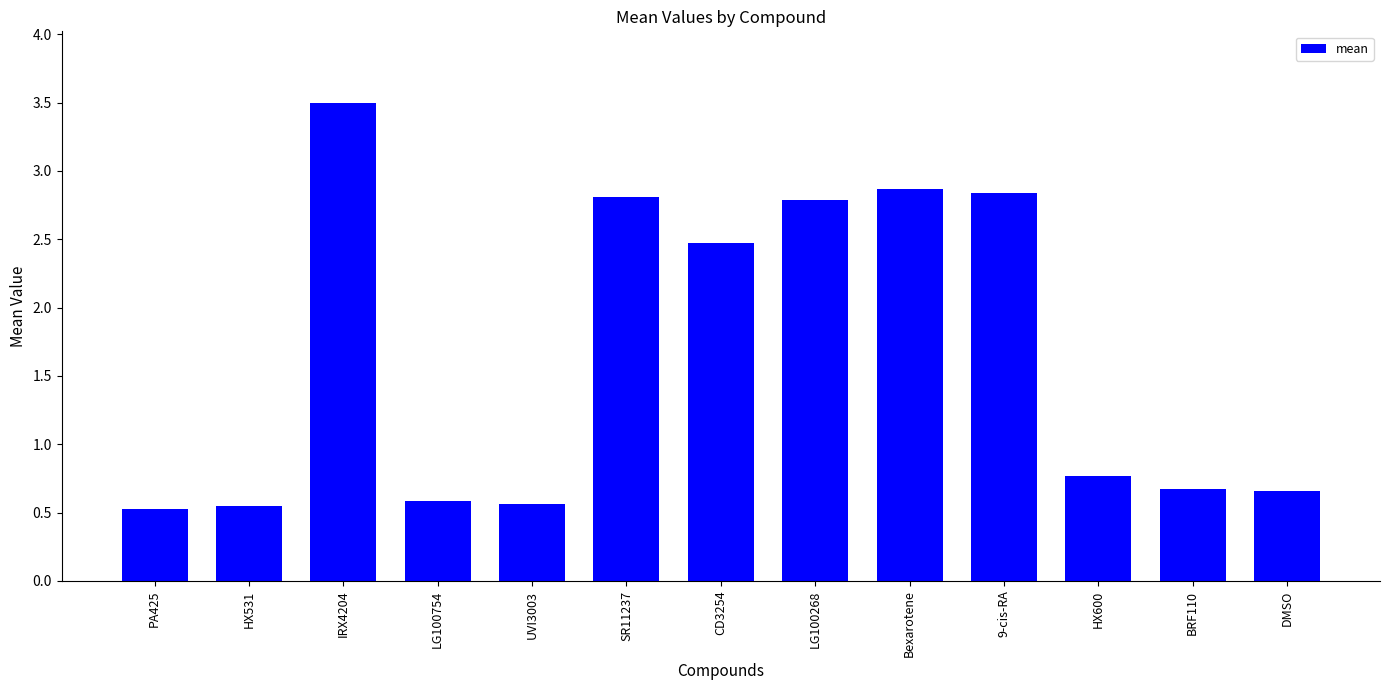

What is the difference between the maximum and minimum values?

3.0